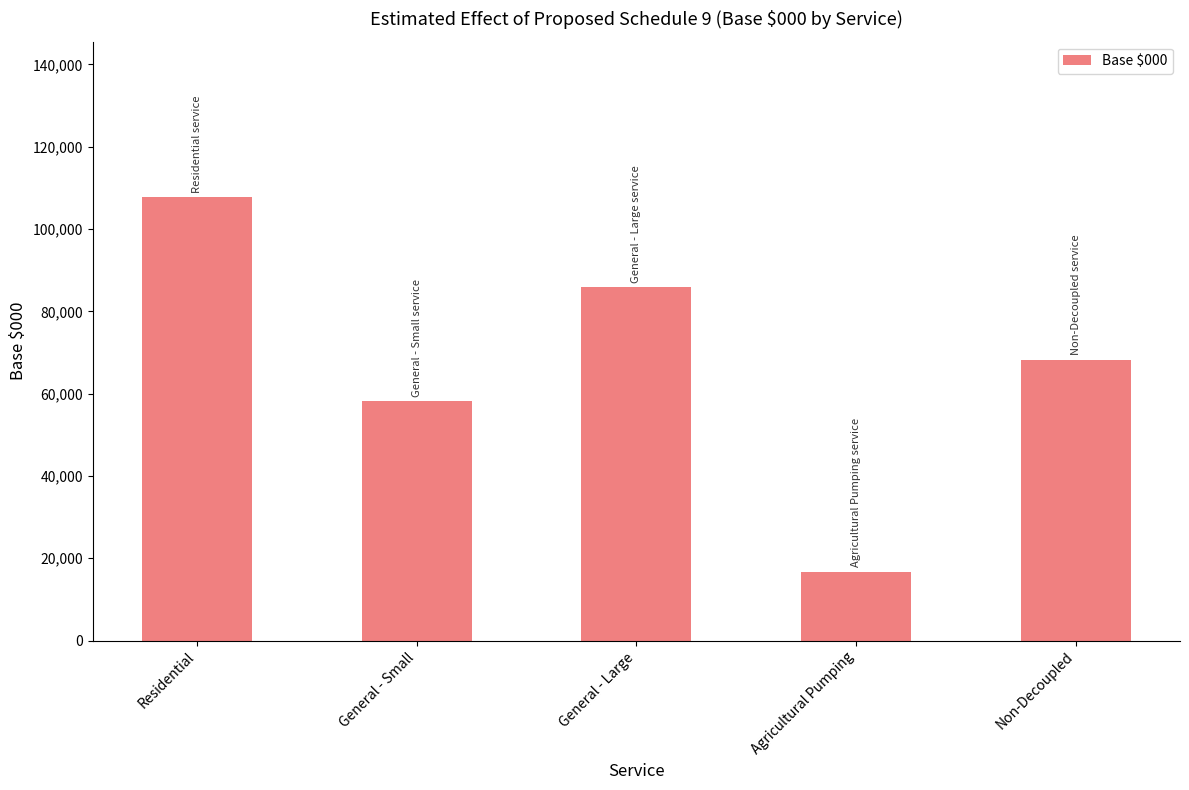

How many data points are less than 68237?

2